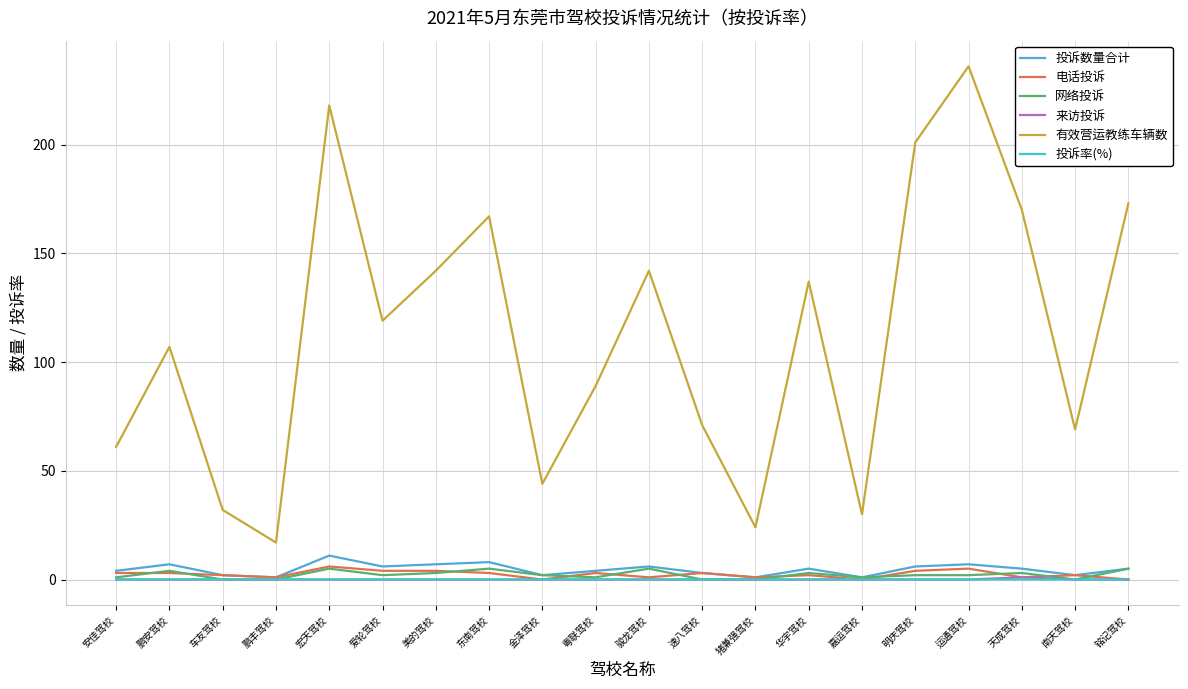

The value of 有效营运教练车辆数 at 速八驾校 is 40.7. True or false?

False